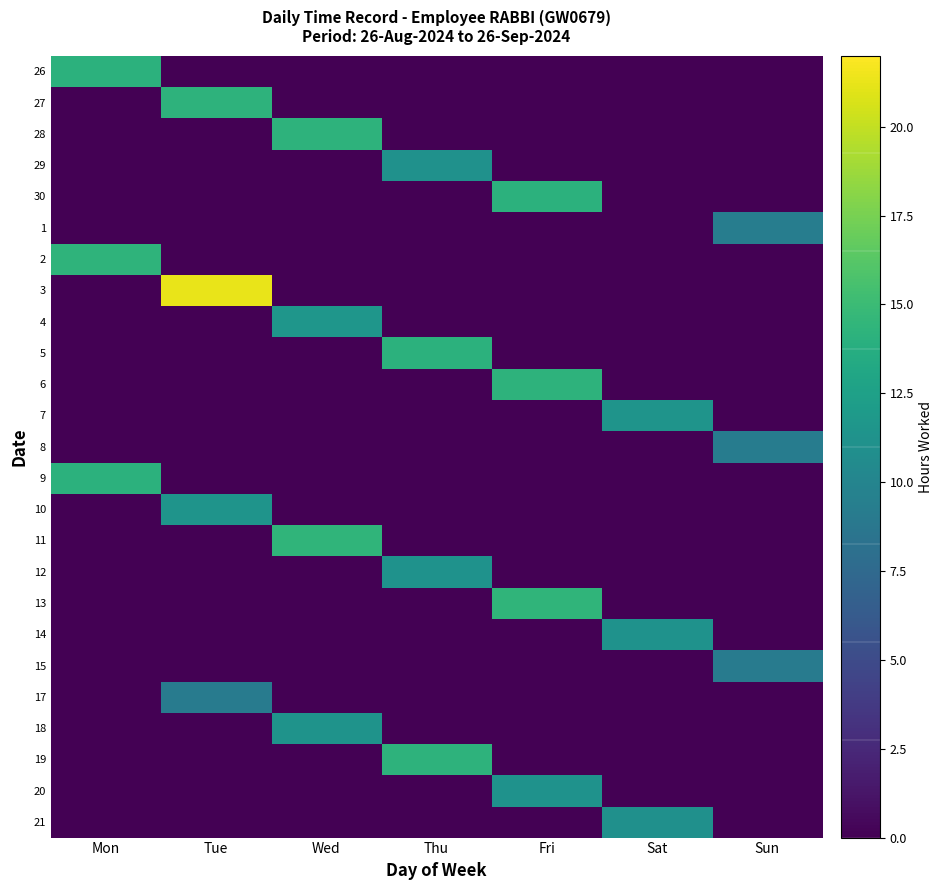

At how many categories does at least one series exceed 14?

5